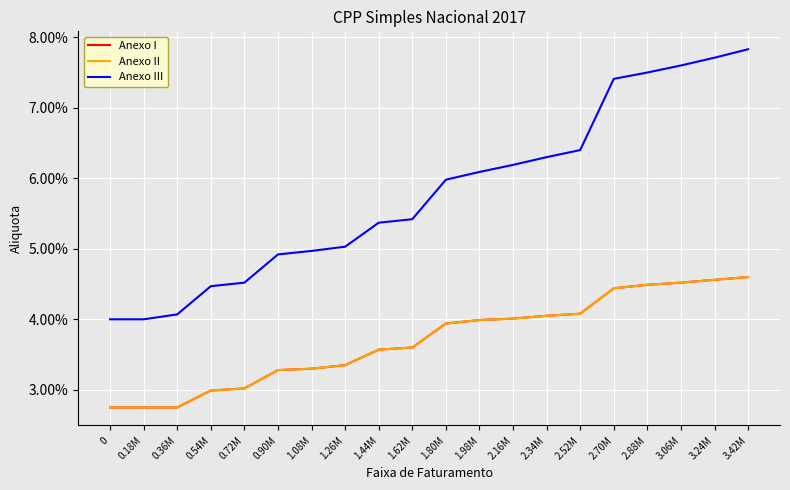

Does the chart display data point markers on the line(s)?

No